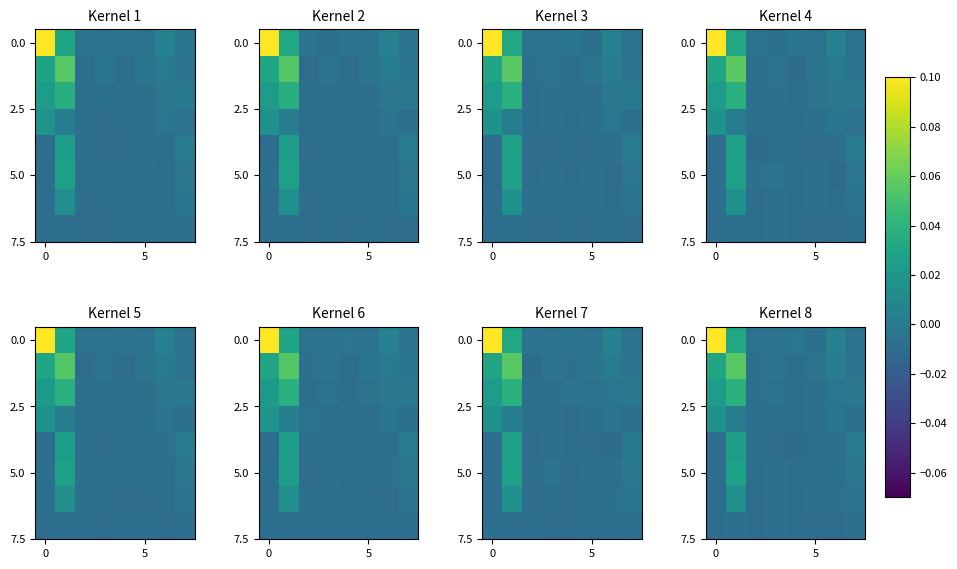

What is the highest value of the 0.0 series?

0.1